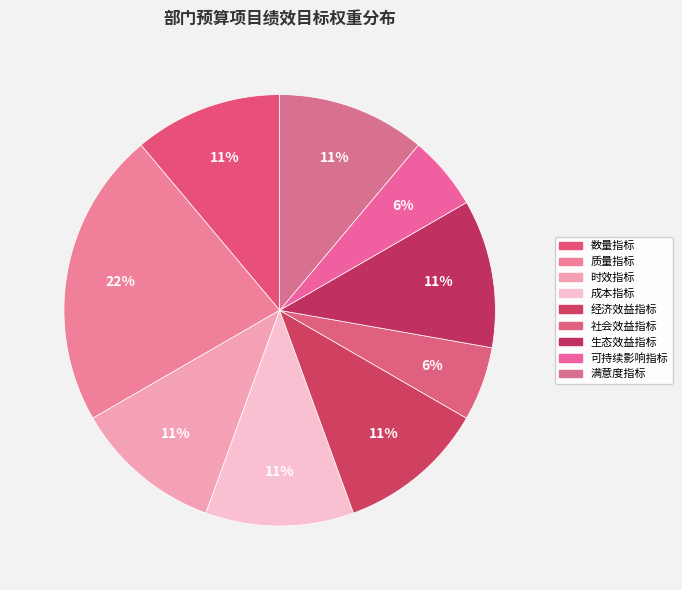

The 可持续影响指标 slice represents 1% of the pie. True or false?

False